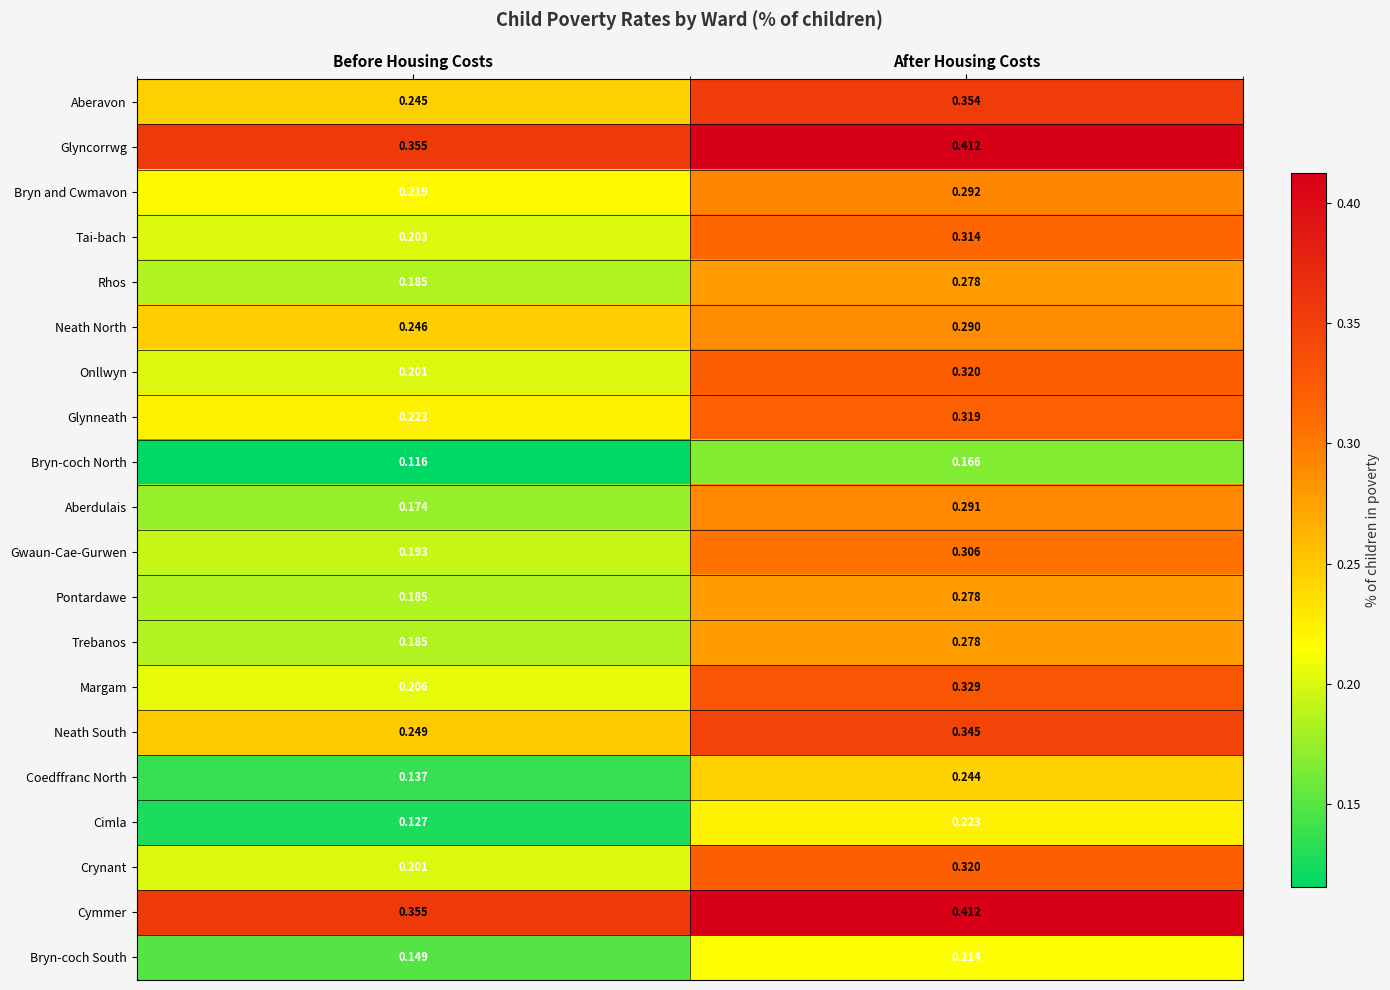

How many data points does each series have?

2